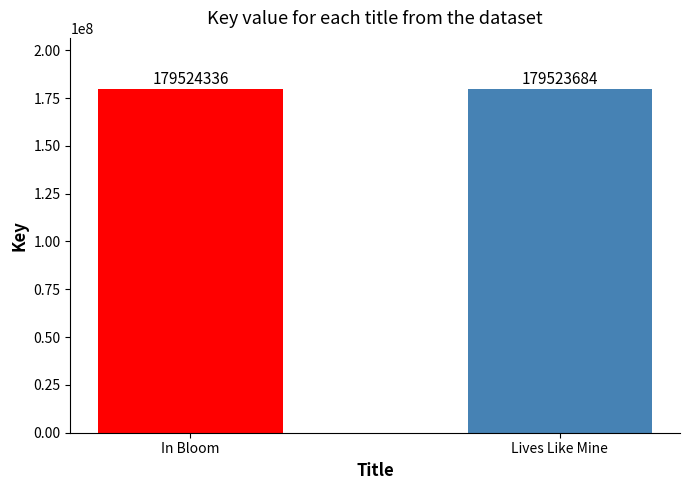

What is the difference between the maximum and minimum values?

652